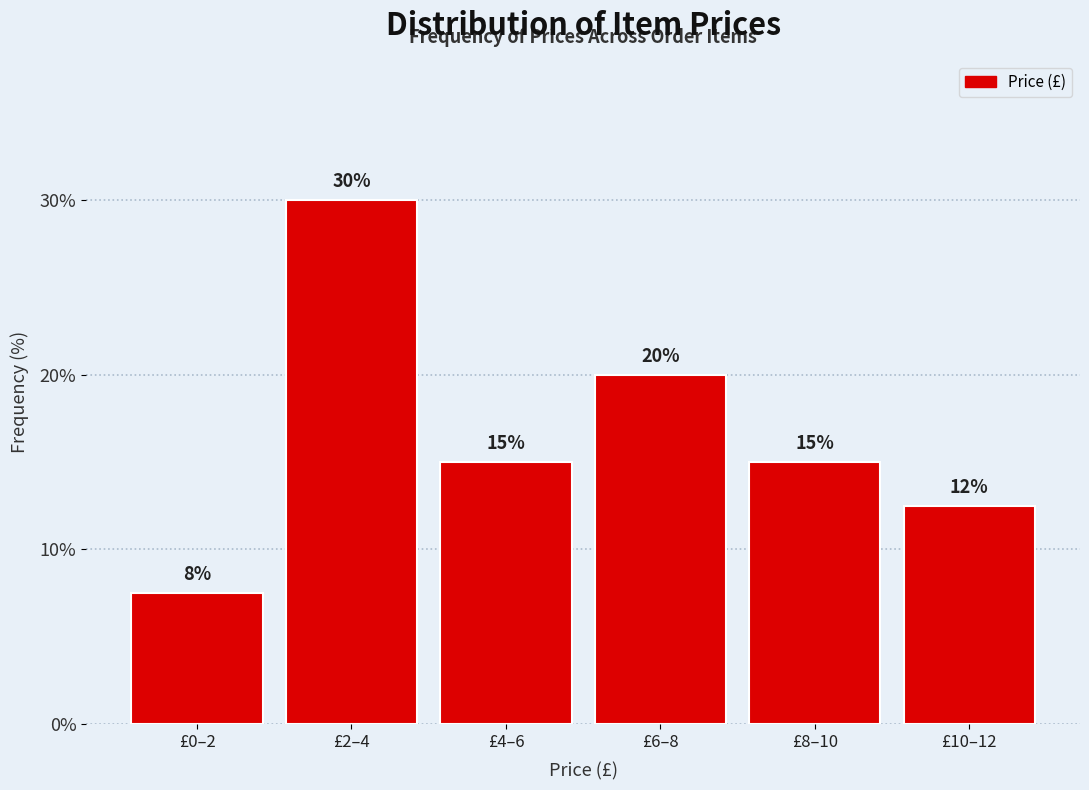

What is the sum of all values?

100.0